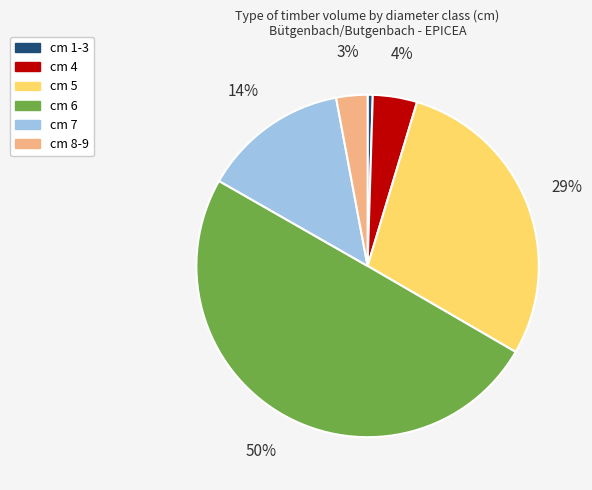

The cm 7 slice represents 14% of the pie. True or false?

True